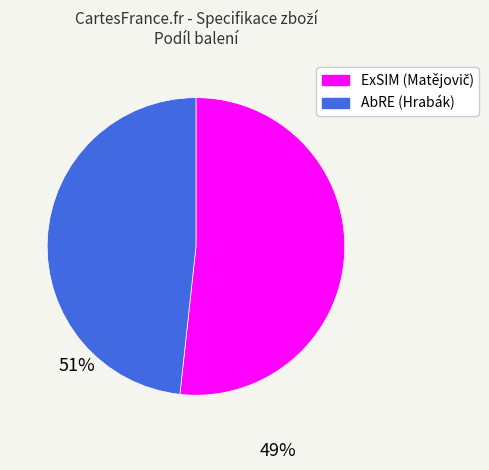

Which slice is the smallest?

AbRE (Hrabák)